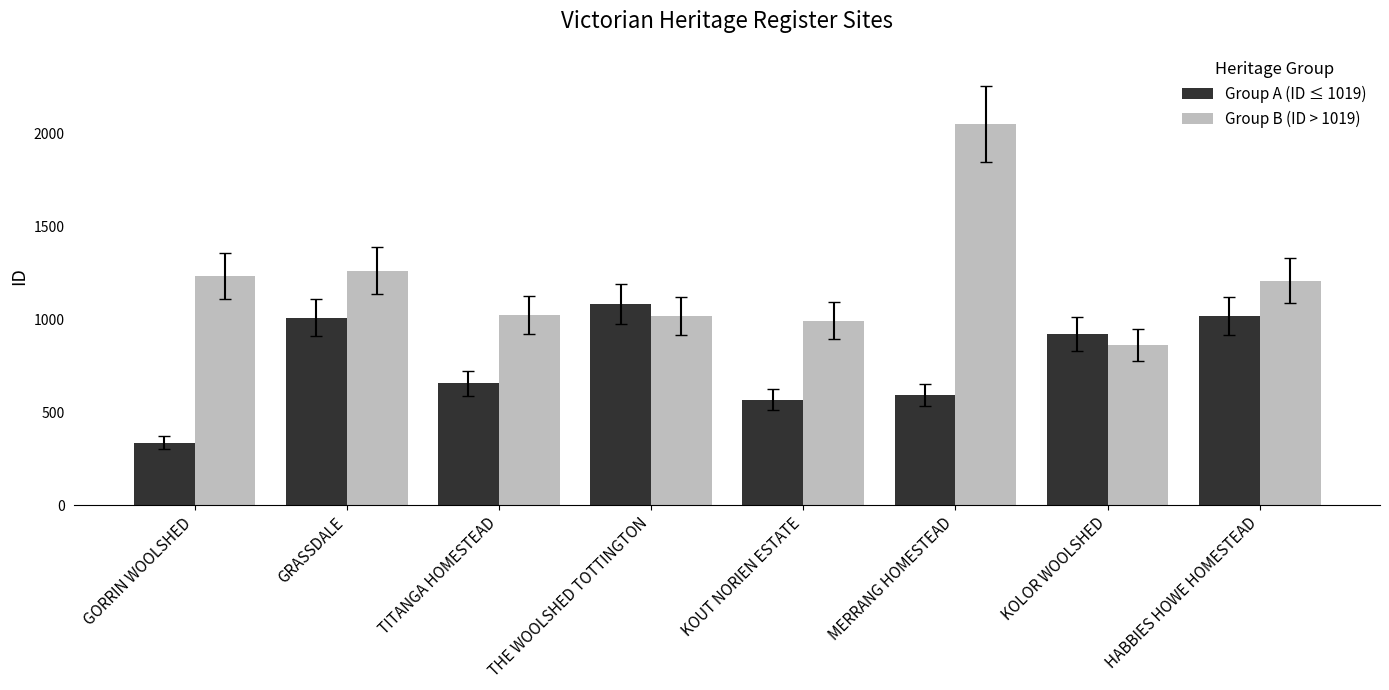

What is the total value across all series at GORRIN WOOLSHED?

1570